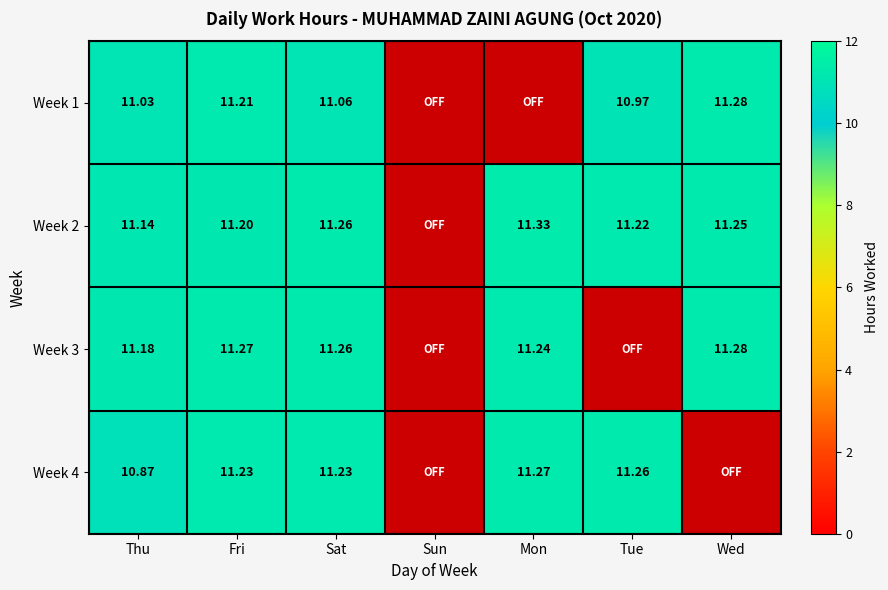

Is the value of Week 2 at Tue greater than the value of Week 1 at Fri?

Yes